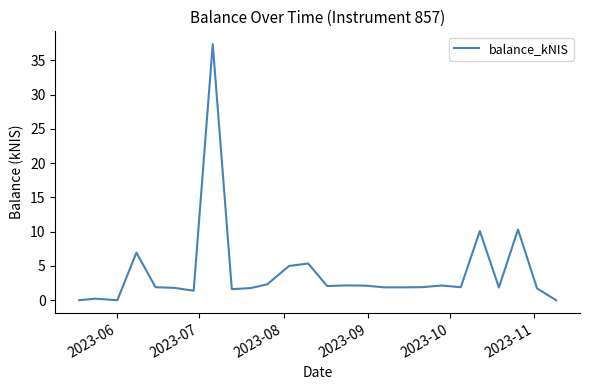

What is the greatest value displayed?

37.4